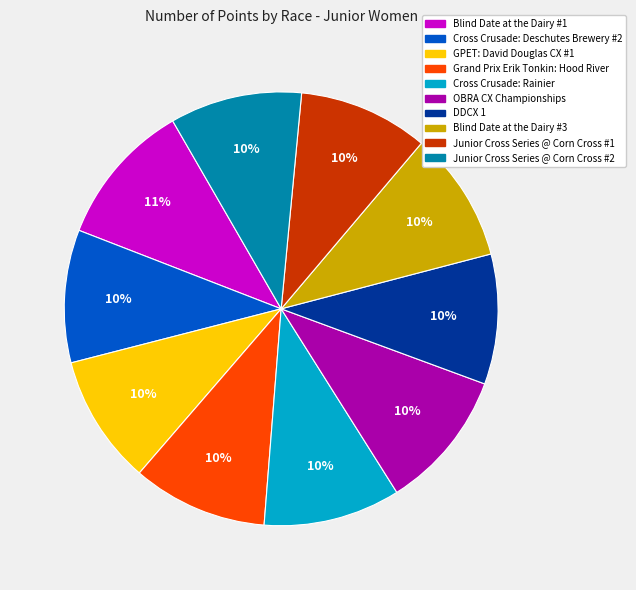

The Blind Date at the Dairy #1 slice represents 11% of the pie. True or false?

True